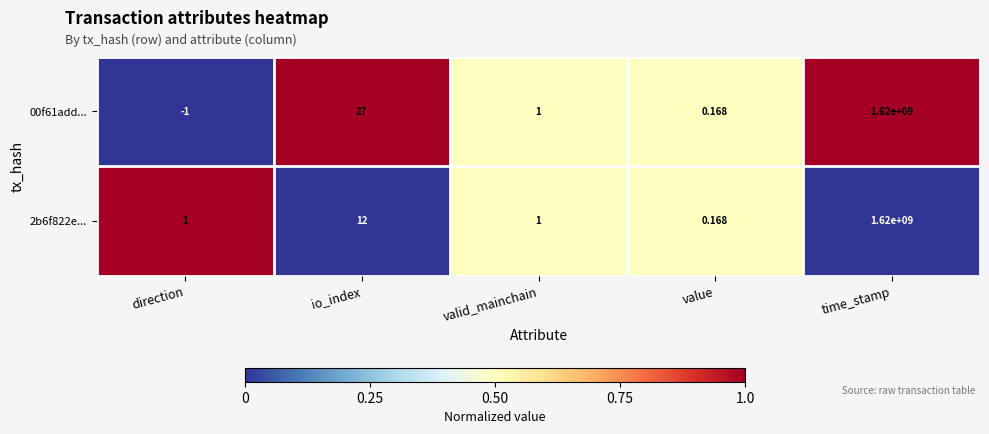

Is the value of 00f61add... at value greater than the value of 2b6f822e... at valid_mainchain?

No